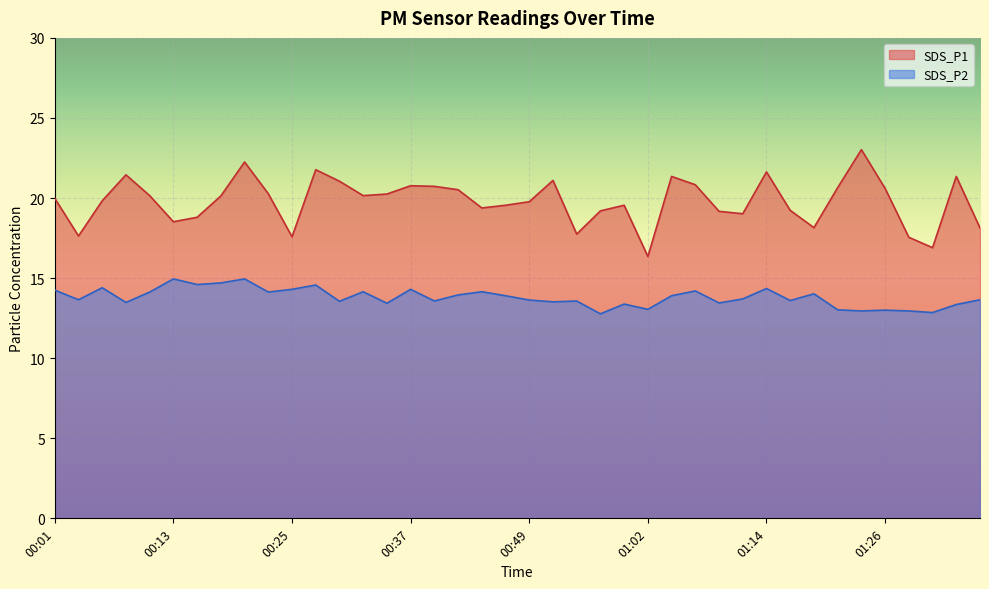

Does the chart display data point markers on the line(s)?

No